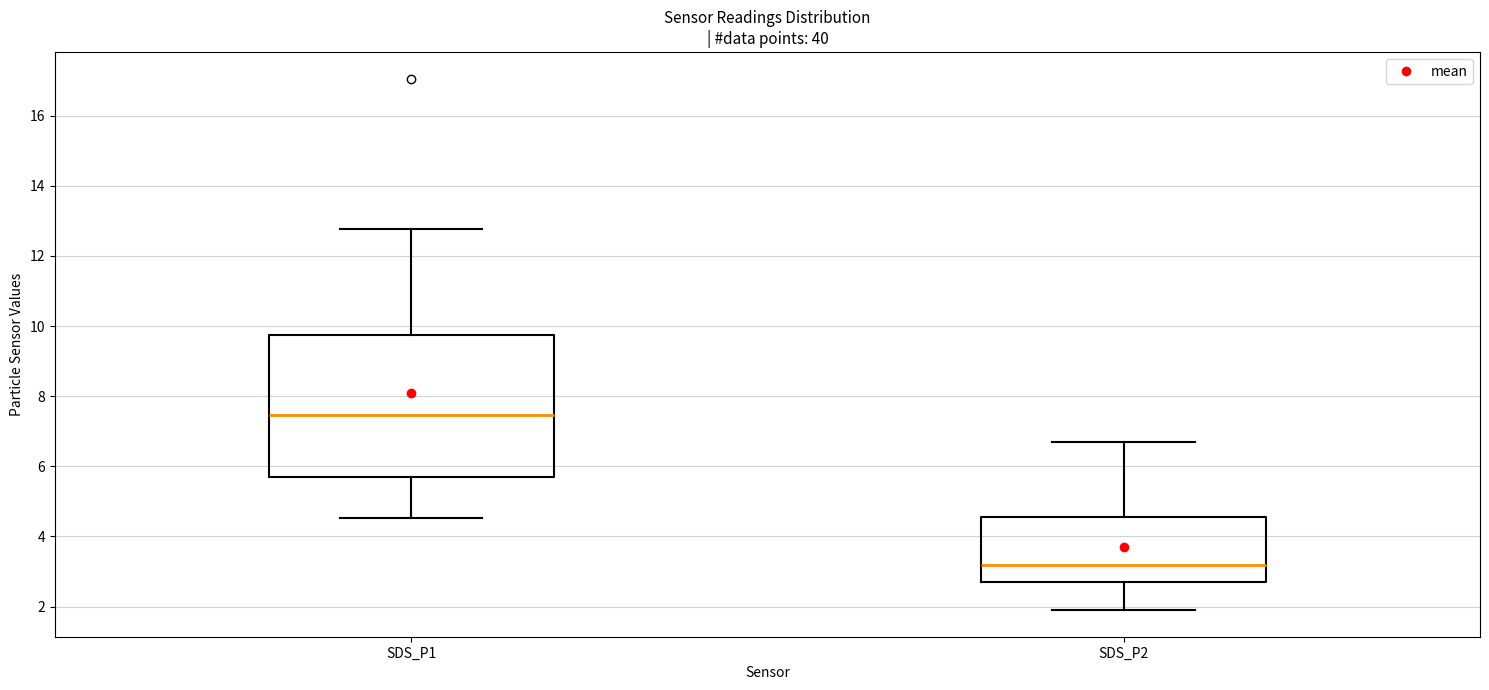

Where does the median line of the box for SDS_P2 sit on the y-axis? The values are not printed on the chart, so give them approximately, as read against the axis.

3.2